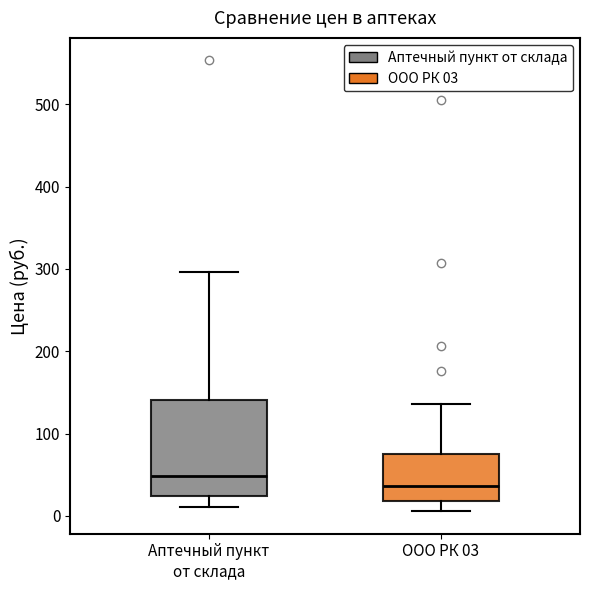

Which box has the lowest median line?

ООО РК 03